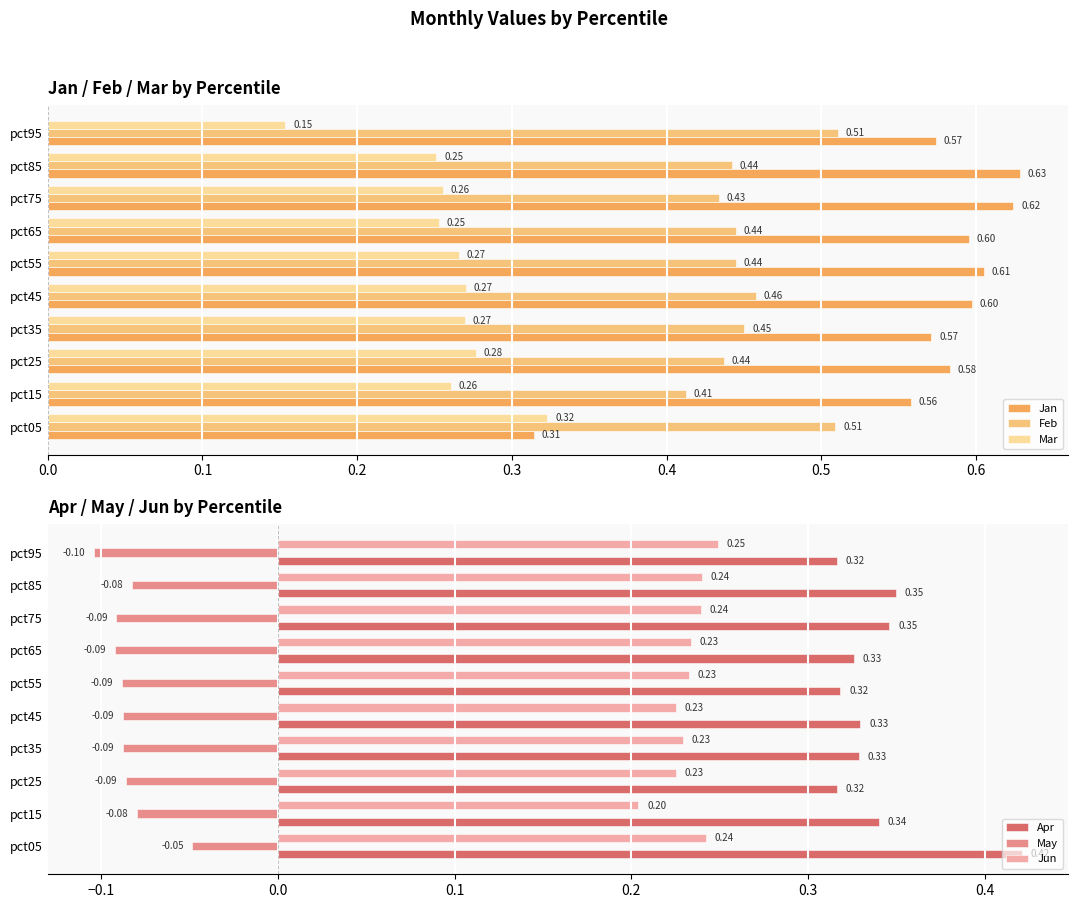

What is the difference between the maximum and minimum values in the Apr series?

0.1